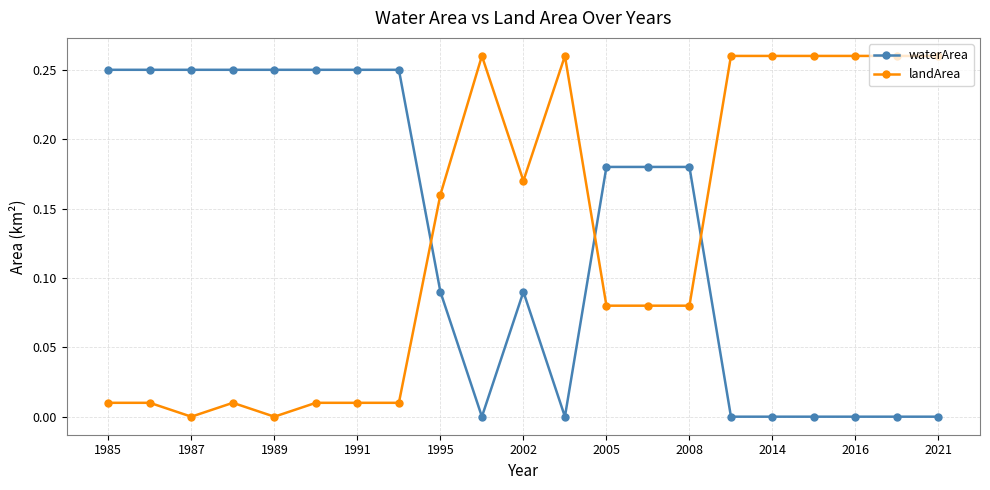

At how many categories does at least one series exceed 0?

21